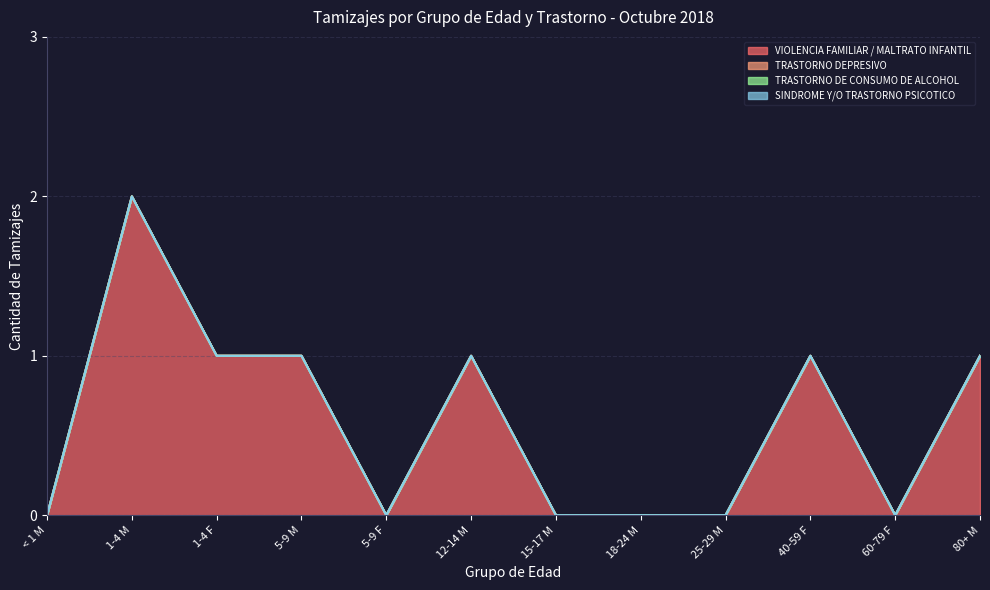

Between 60-79 F and < 1 M, which is larger?

60-79 F